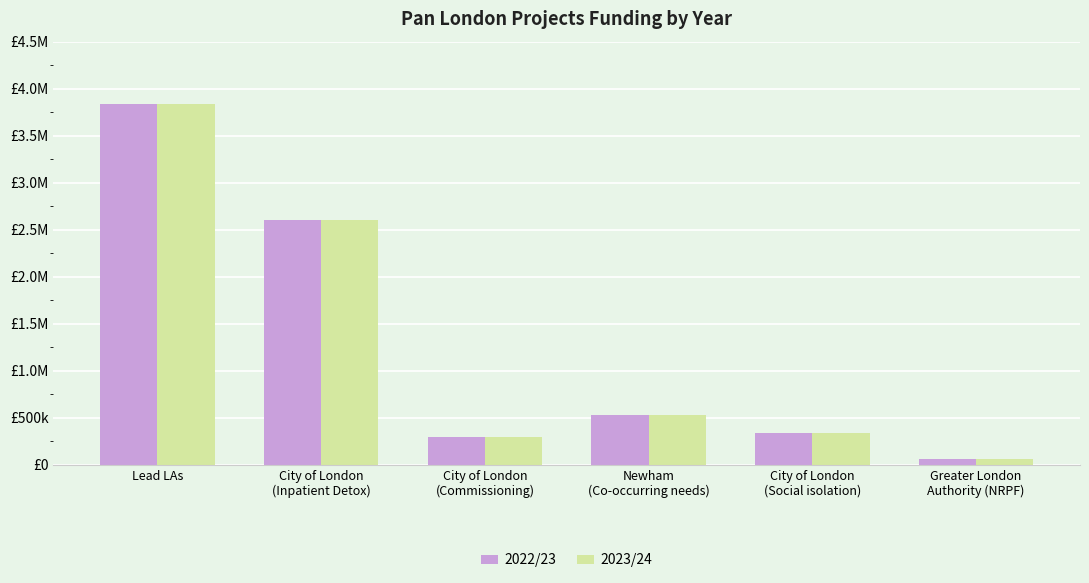

Which series has the largest range (max minus min)?

2022/23